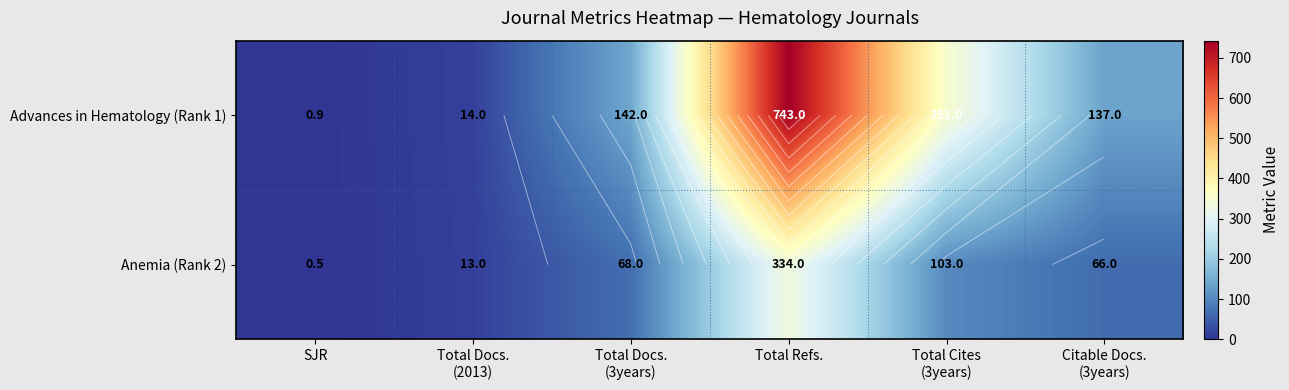

What is the difference between the Anemia (Rank 2) values at Total Docs. (2013) and Citable Docs. (3years)?

53.0